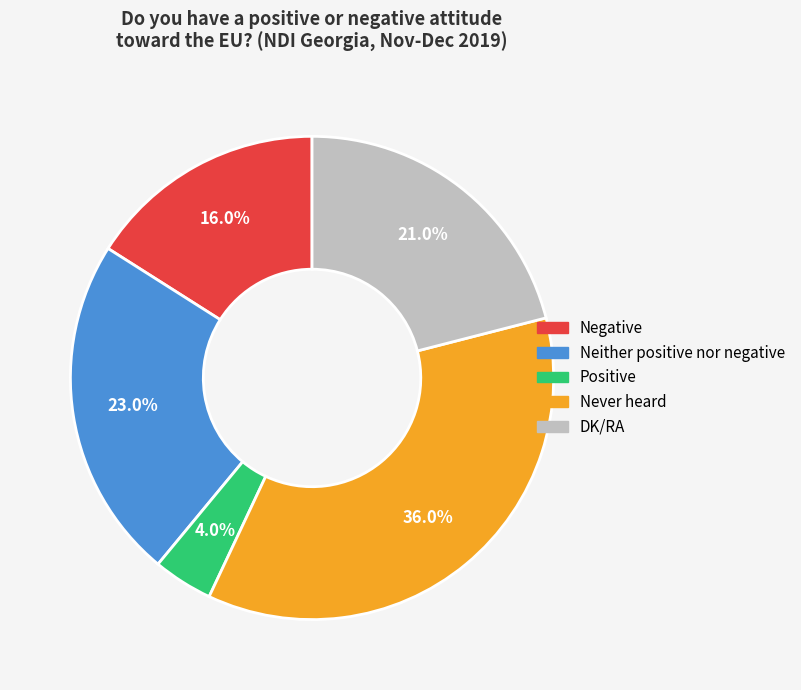

Rank the categories by value from highest to lowest.

Never heard, Neither positive nor negative, DK/RA, Negative, Positive